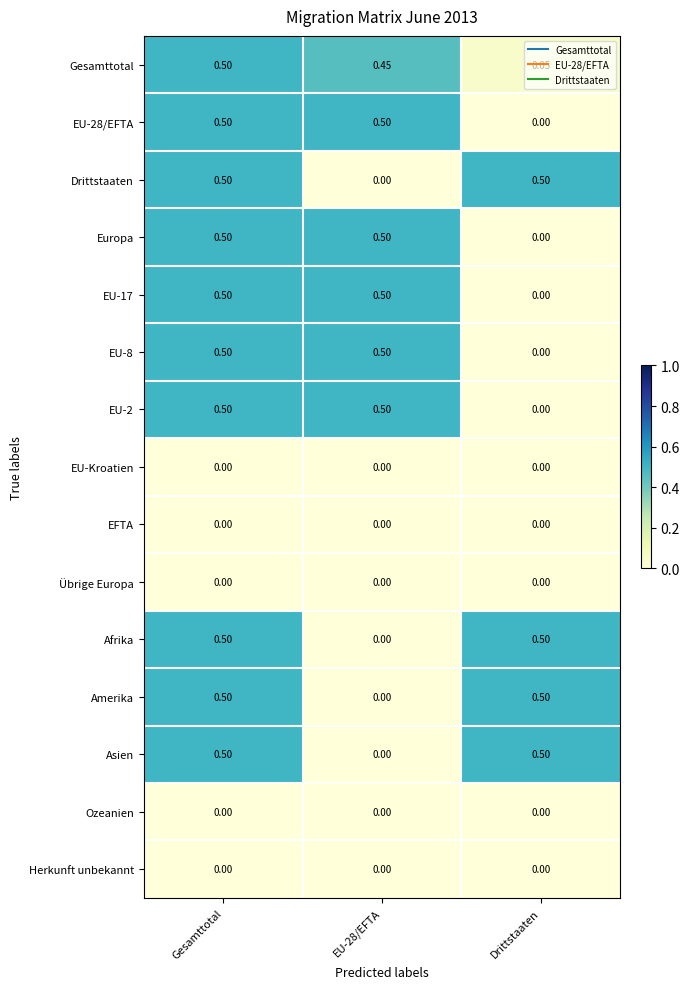

Where is EU-2 nearest to the value 0?

Drittstaaten